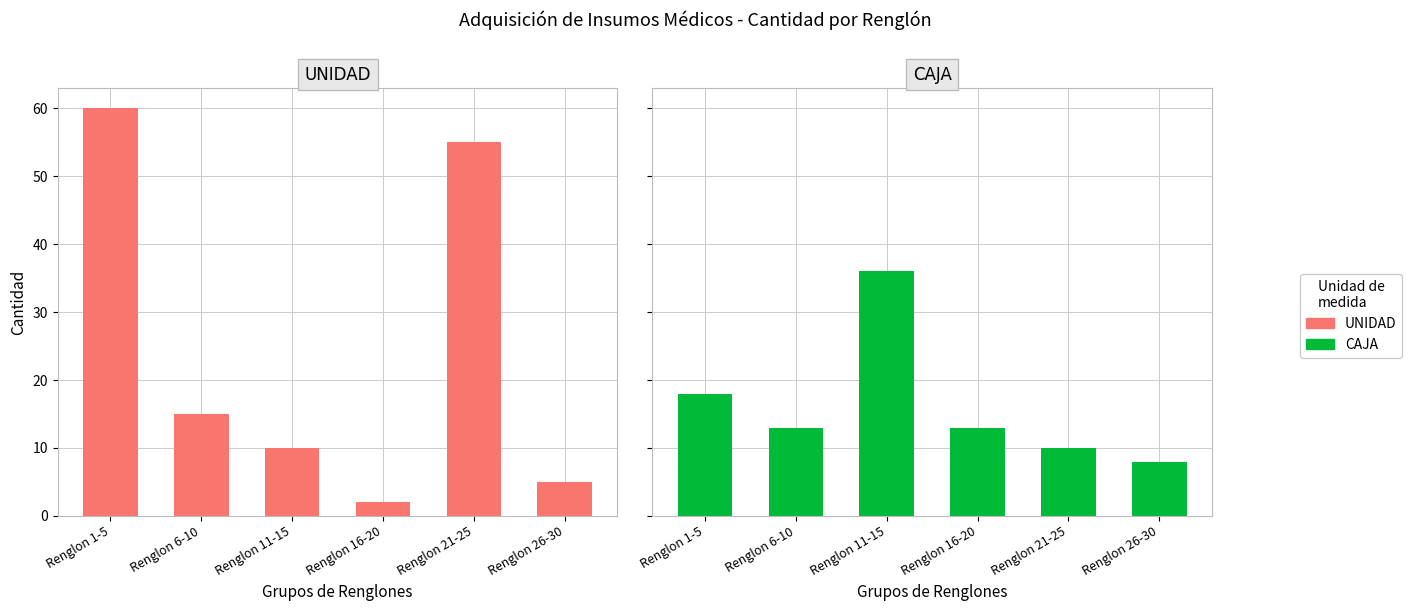

Which category has the lowest value in the UNIDAD series?

Renglon 16-20